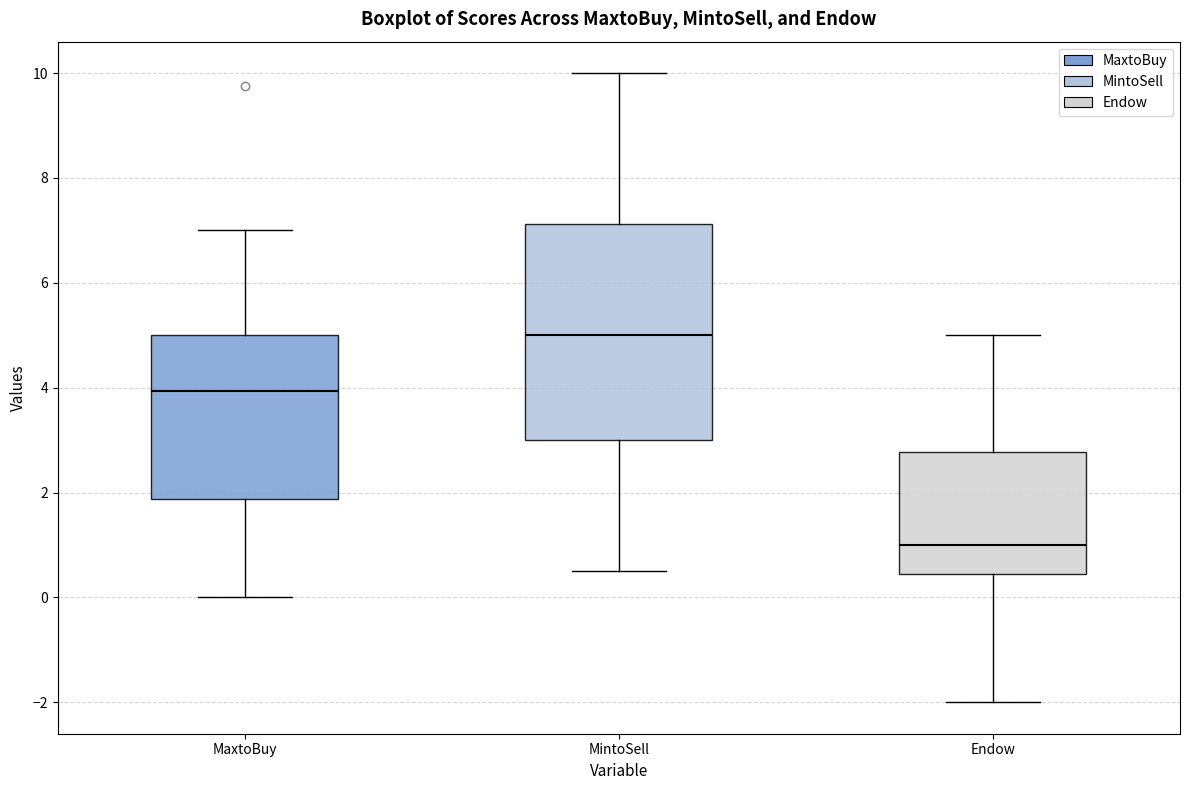

Reading left to right, transcribe this box plot: for each box, give where its median line is, the range the box spans, and where its two whiskers end, as read against the y-axis. The values are not printed on the chart, so give them approximately, as read against the axis.

MaxtoBuy: median 4.0, box 1.8 to 5.0, whiskers 0.0 to 7.0
MintoSell: median 5.0, box 3.0 to 7.2, whiskers 0.6 to 10.0
Endow: median 1.0, box 0.4 to 2.8, whiskers -2.0 to 5.0